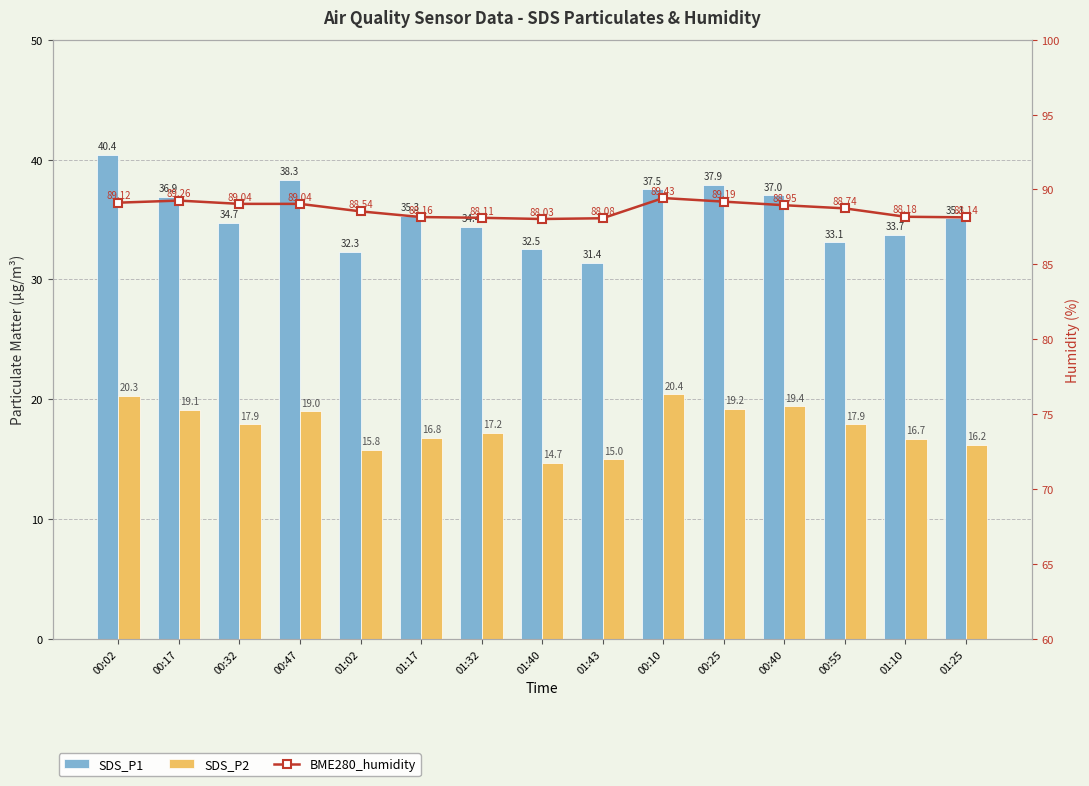

List the series in order of their overall mean, lowest first.

SDS_P2, SDS_P1, BME280_humidity